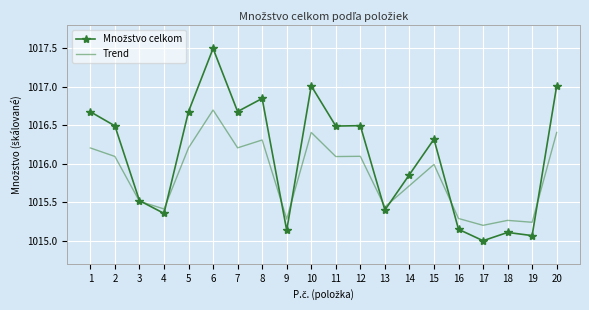

At which category is the sum across all series the highest?

6